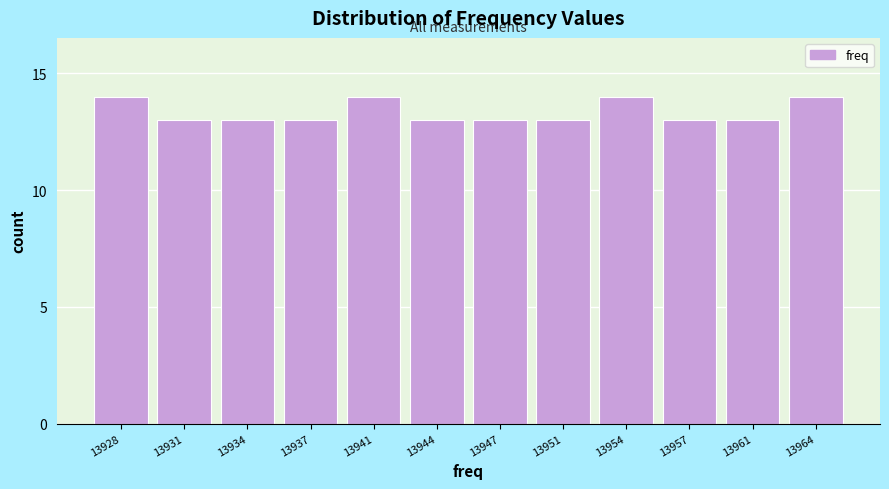

Reading left to right, transcribe all the data shown in this chart.

14	13	13	13	14	13	13	13	14	13	13	14